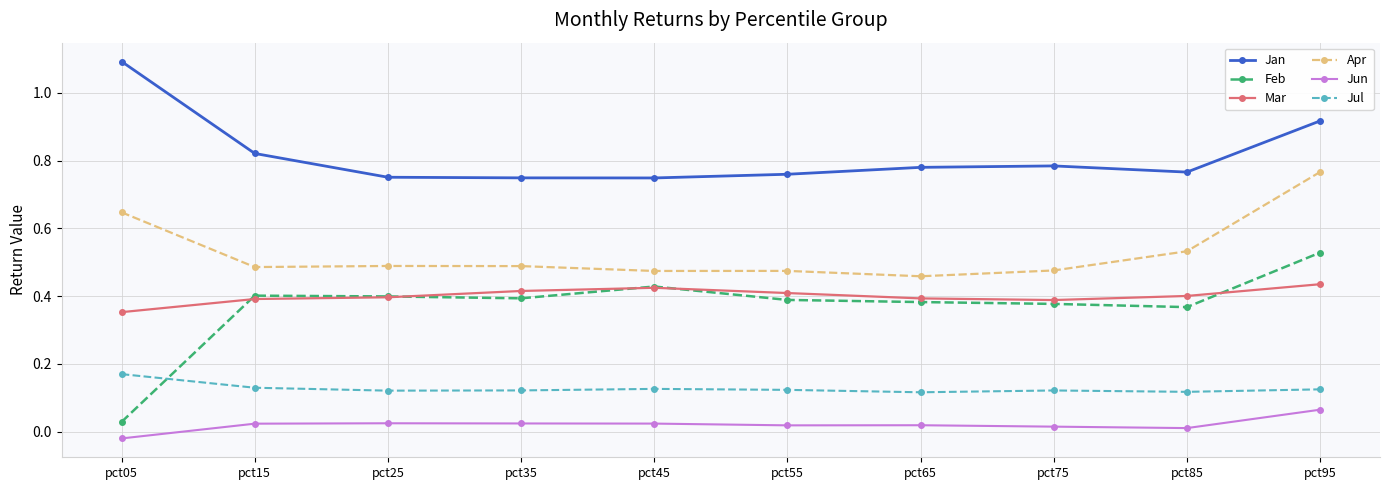

Is the value of Jul at pct55 greater than the value of Jun at pct05?

Yes